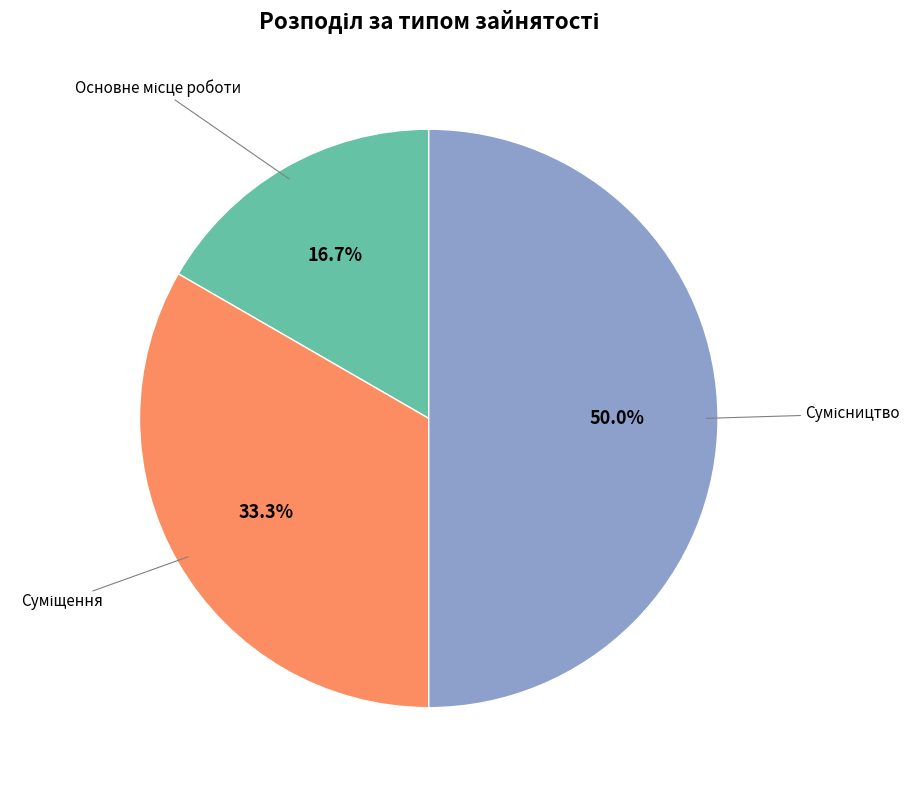

Is there a majority slice in this chart?

No